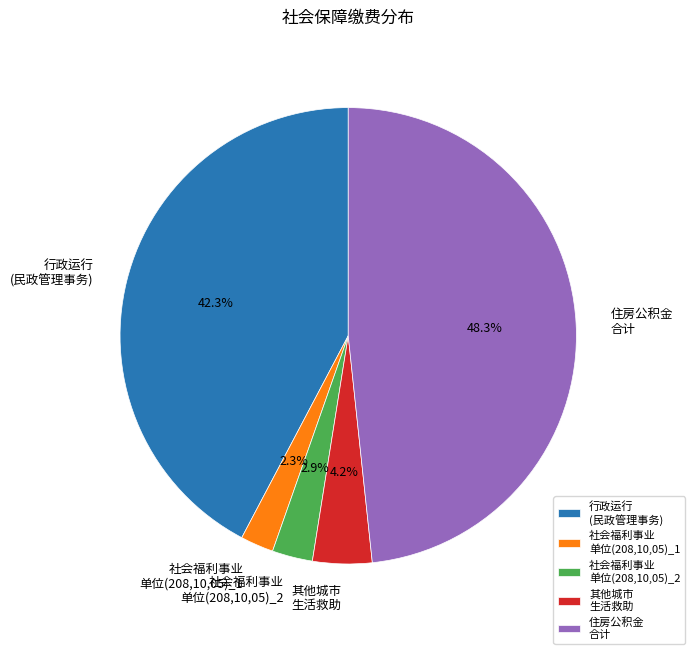

What is the ratio of the value at 住房公积金 合计 to the value at 行政运行 (民政管理事务)?

1.1